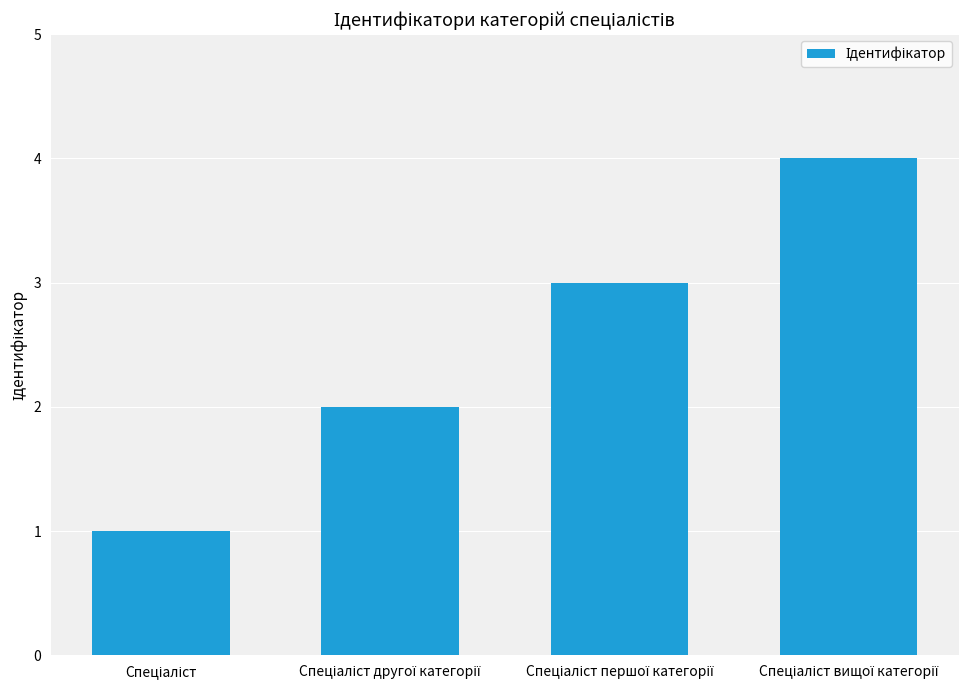

What is the maximum value shown in the chart?

4